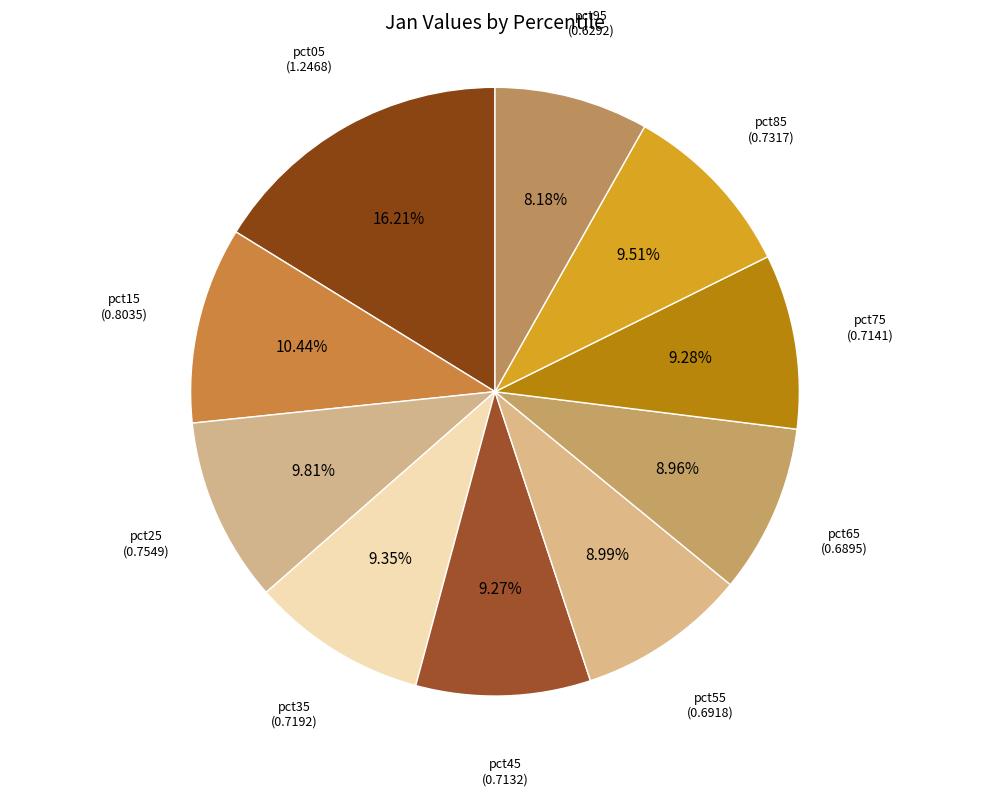

How many slices are in this pie chart?

10